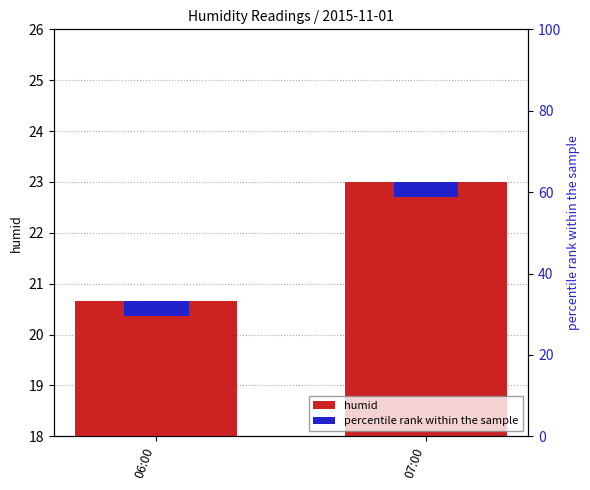

The humid series shows 5.3 at 06:00. True or false?

False